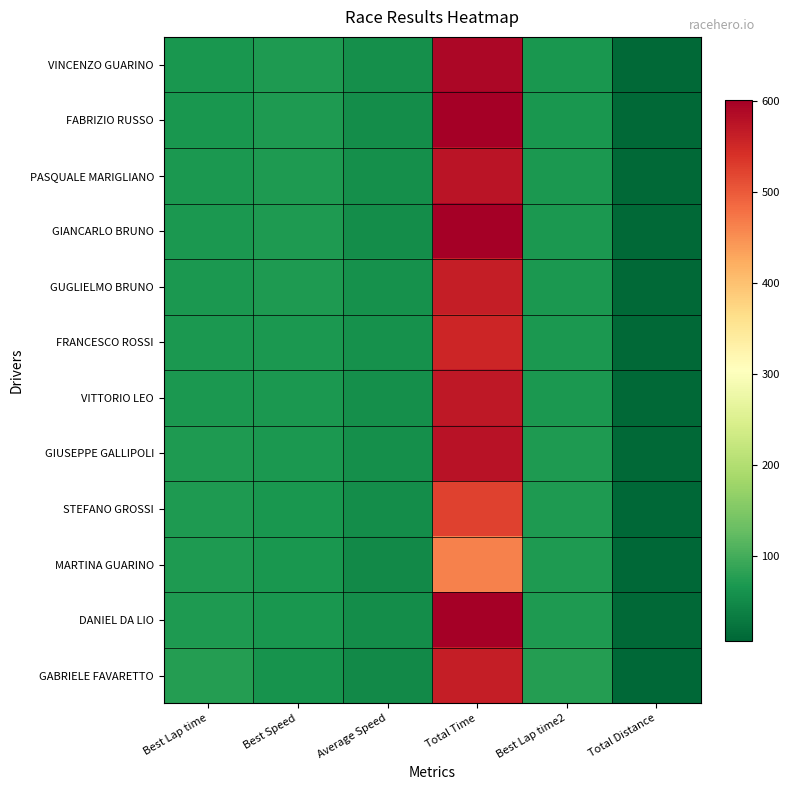

What is the maximum value shown in the chart?

601.6